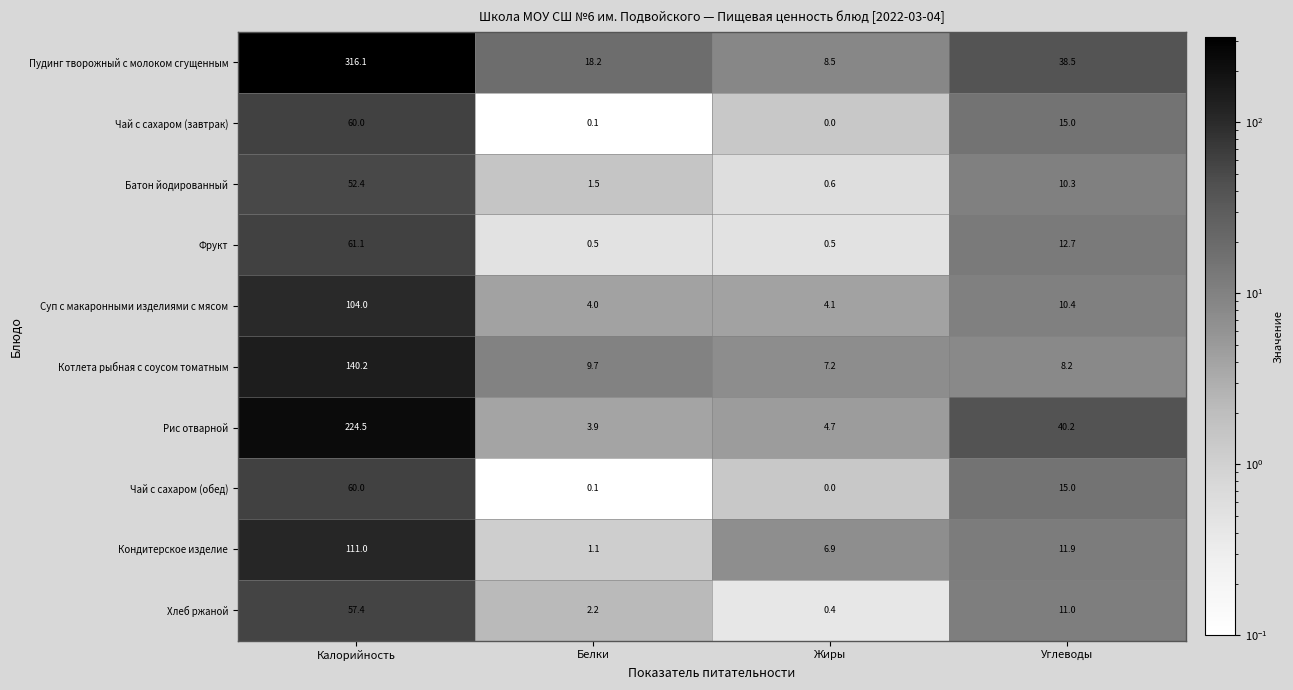

Count the number of categories in the chart.

4